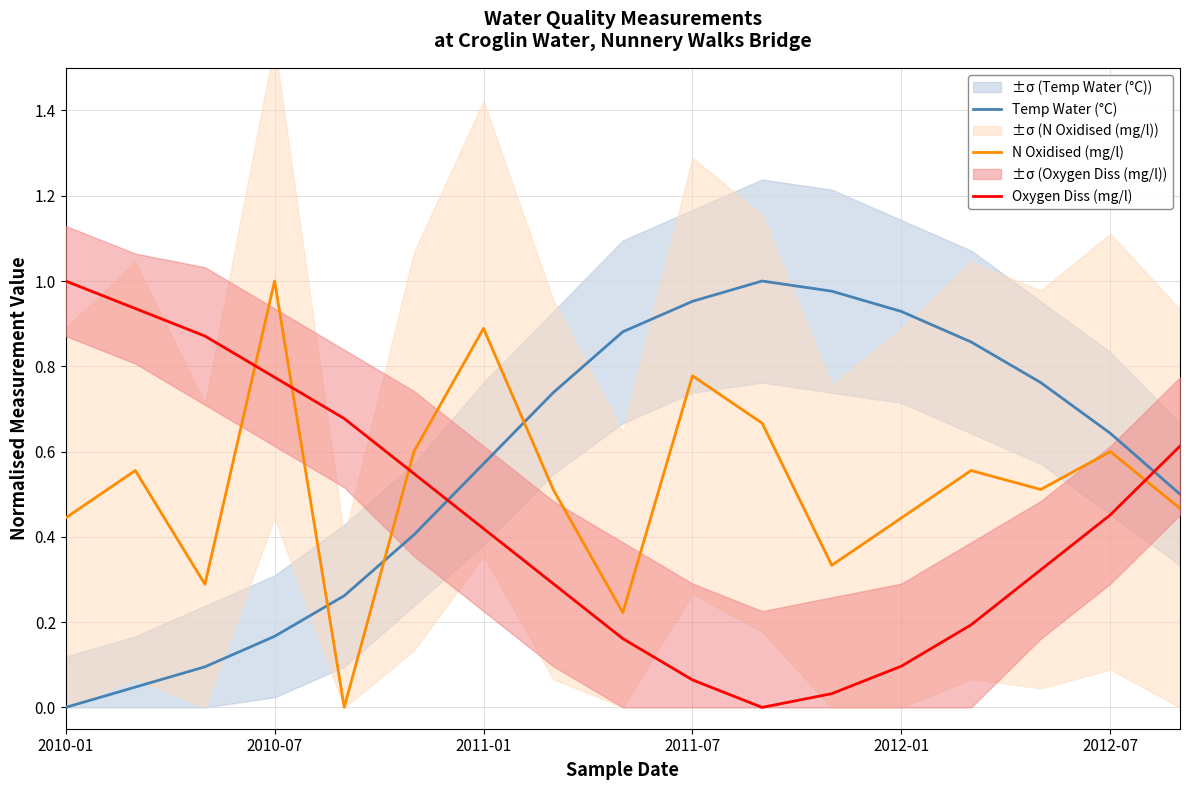

Reading left to right, transcribe all the data shown in this chart.

Temp Water (°C): 0.0	0.0	0.1	0.2	0.3	0.4	0.6	0.7	0.9	1.0	1.0	1.0	0.9	0.9	0.8	0.6	0.5
N Oxidised (mg/l): 0.4	0.6	0.3	1.0	0.0	0.6	0.9	0.5	0.2	0.8	0.7	0.3	0.4	0.6	0.5	0.6	0.5
Oxygen Diss (mg/l): 1.0	0.9	0.9	0.8	0.7	0.5	0.4	0.3	0.2	0.1	0.0	0.0	0.1	0.2	0.3	0.5	0.6